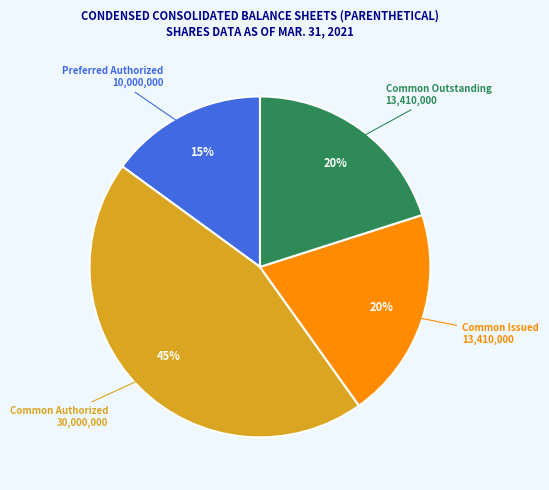

To the nearest percent, what is the difference between the largest and smallest slice percentages?

30%